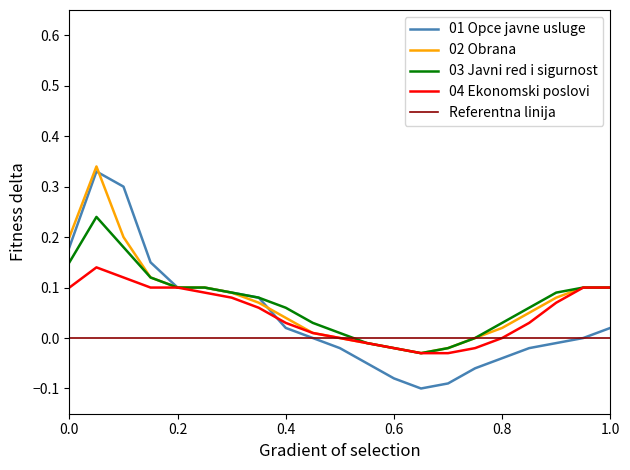

Which series has the largest range (max minus min)?

01 Opce javne usluge